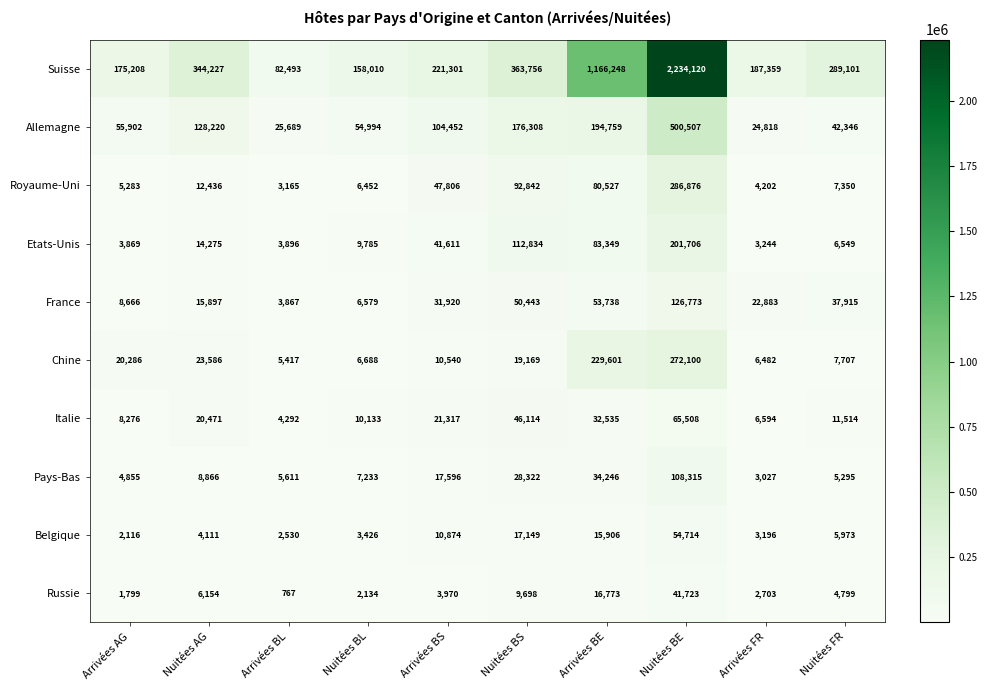

Which series has the largest total across all categories?

Suisse